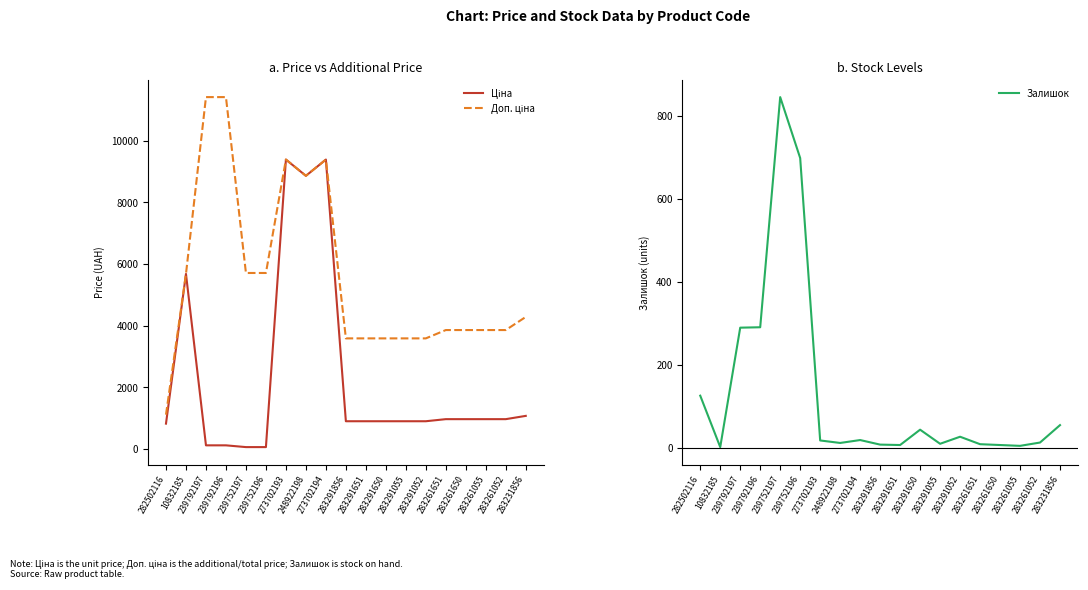

What position from the left is 273702193?

7